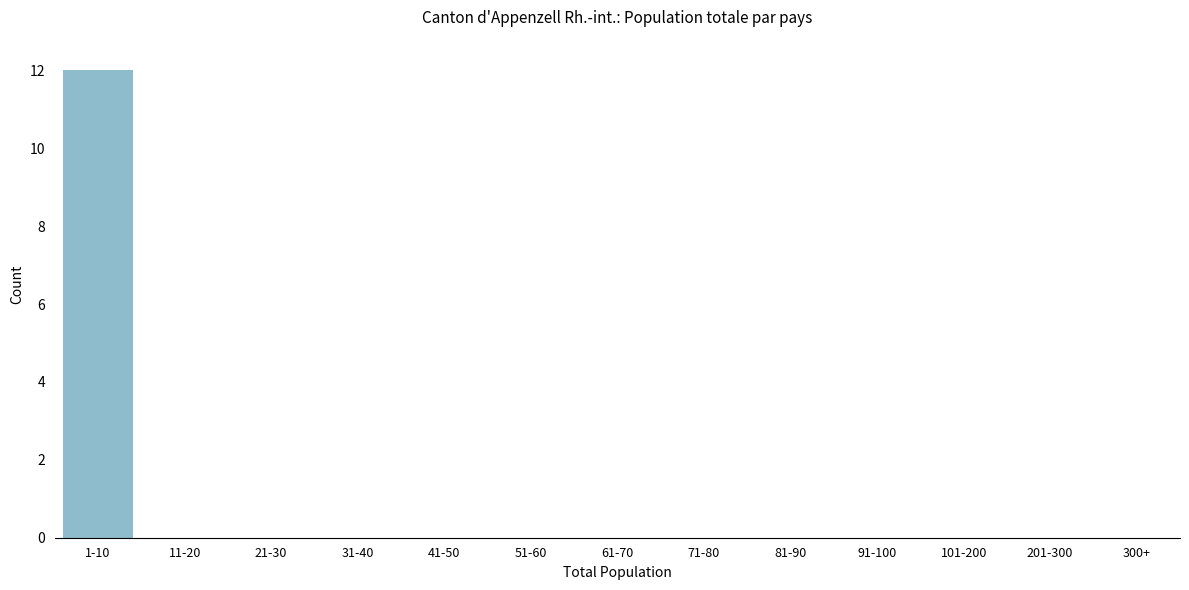

Reading right to left, what are all the values shown in this chart?

300+=0	201-300=0	101-200=0	91-100=0	81-90=0	71-80=0	61-70=0	51-60=0	41-50=0	31-40=0	21-30=0	11-20=0	1-10=12